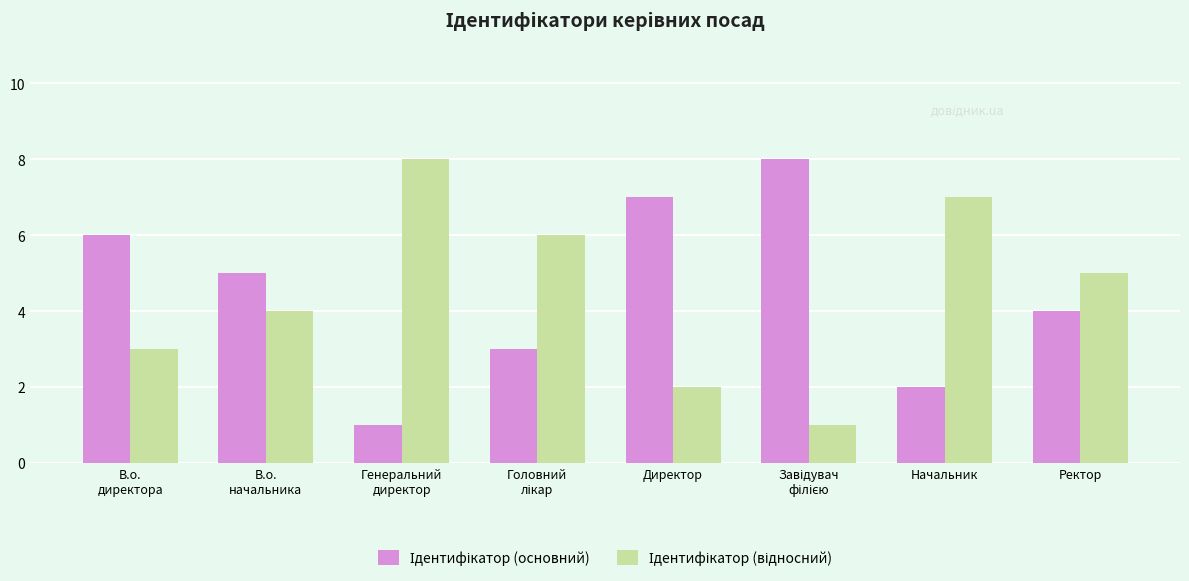

What is the total value across all series at Ректор?

9